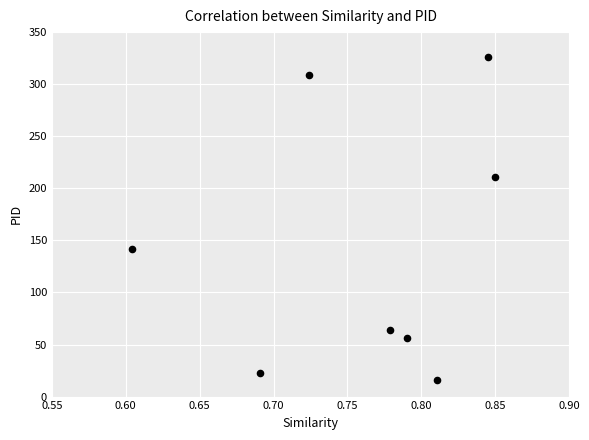

What is the range of Y values (max minus min)?

310